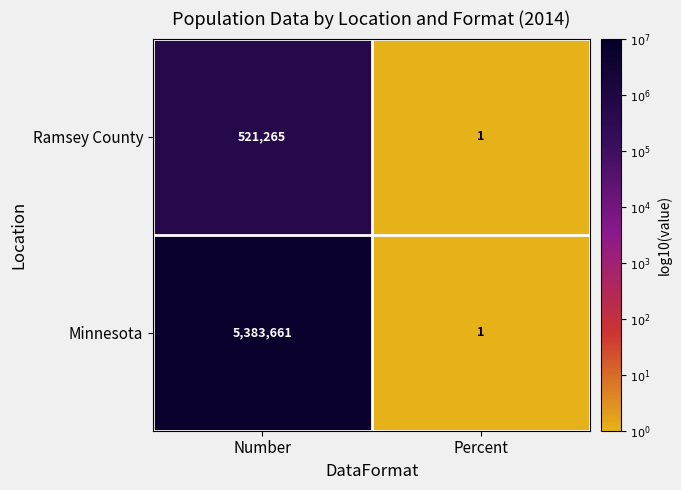

What is the average value of the Minnesota series?

2691831